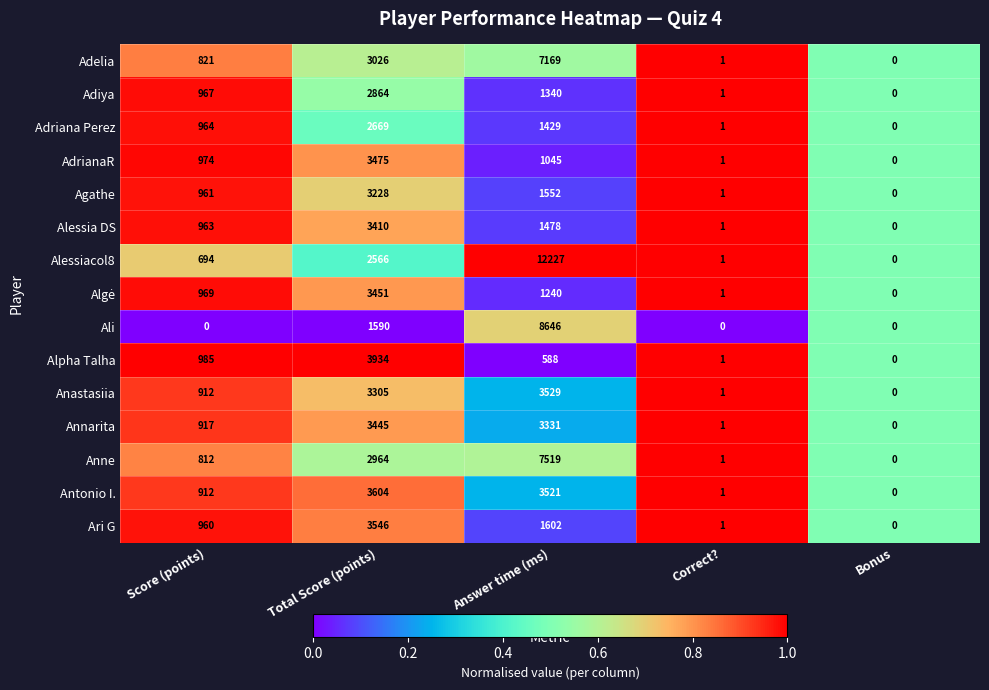

What value does the Adiya series have at Total Score (points), to the nearest 100?

2900